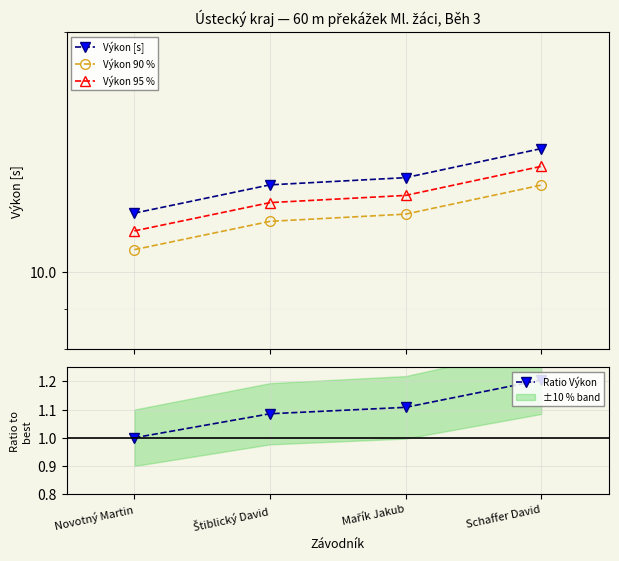

At which category is the sum across all series the highest?

Schaffer David